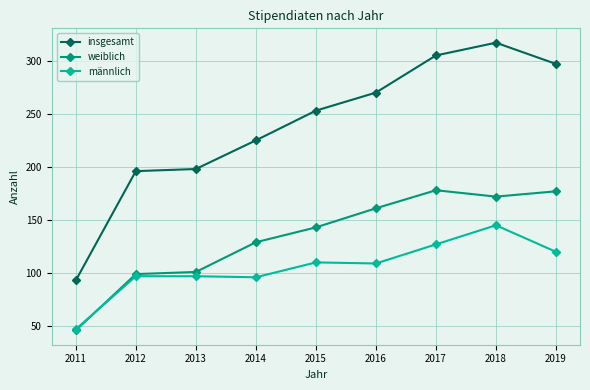

What are all the series names shown in the legend?

insgesamt, weiblich, männlich